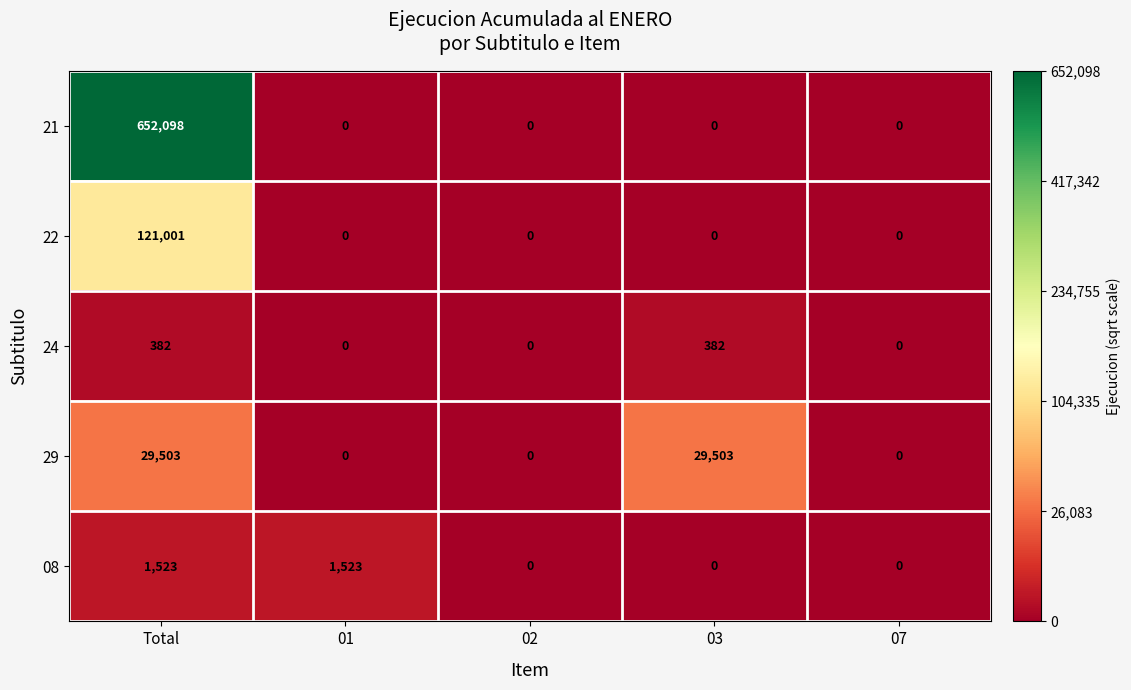

The value of 22 at 03 is 48037. True or false?

False